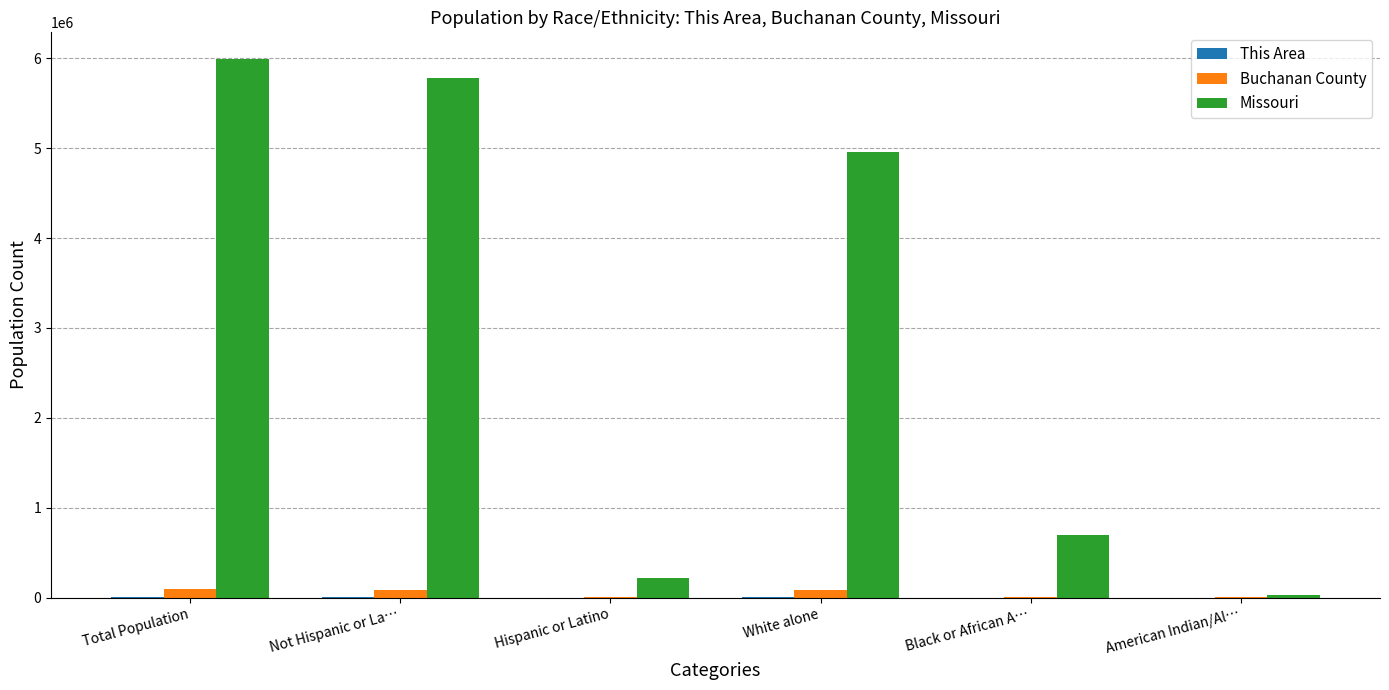

Between White alone and Black or African A…, which series saw the biggest shift?

Missouri